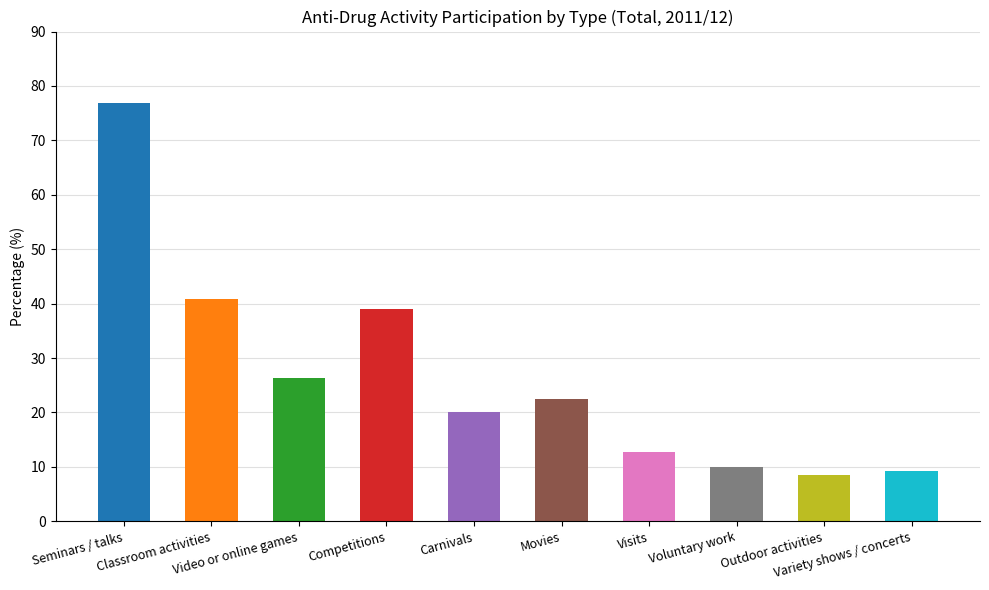

True or false: the data shows 23.5 at Competitions.

False